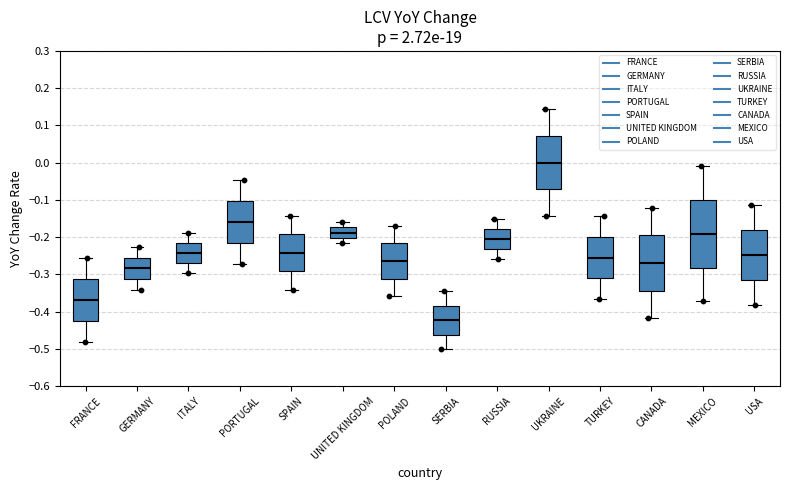

Reading left to right, transcribe this box plot: for each box, give where its median line is, the range the box spans, and where its two whiskers end, as read against the y-axis. The values are not printed on the chart, so give them approximately, as read against the axis.

FRANCE: median -0.37, box -0.43 to -0.31, whiskers -0.48 to -0.26
GERMANY: median -0.28, box -0.31 to -0.26, whiskers -0.34 to -0.23
ITALY: median -0.24, box -0.27 to -0.22, whiskers -0.30 to -0.19
PORTUGAL: median -0.16, box -0.22 to -0.10, whiskers -0.27 to -0.05
SPAIN: median -0.24, box -0.29 to -0.19, whiskers -0.34 to -0.14
UNITED KINGDOM: median -0.19, box -0.20 to -0.17, whiskers -0.22 to -0.16
POLAND: median -0.26, box -0.31 to -0.22, whiskers -0.36 to -0.17
SERBIA: median -0.42, box -0.46 to -0.38, whiskers -0.50 to -0.35
RUSSIA: median -0.20, box -0.23 to -0.18, whiskers -0.26 to -0.15
UKRAINE: median 0.00, box -0.07 to 0.07, whiskers -0.14 to 0.14
TURKEY: median -0.25, box -0.31 to -0.20, whiskers -0.37 to -0.14
CANADA: median -0.27, box -0.34 to -0.19, whiskers -0.42 to -0.12
MEXICO: median -0.19, box -0.28 to -0.10, whiskers -0.37 to -0.01
USA: median -0.25, box -0.31 to -0.18, whiskers -0.38 to -0.11